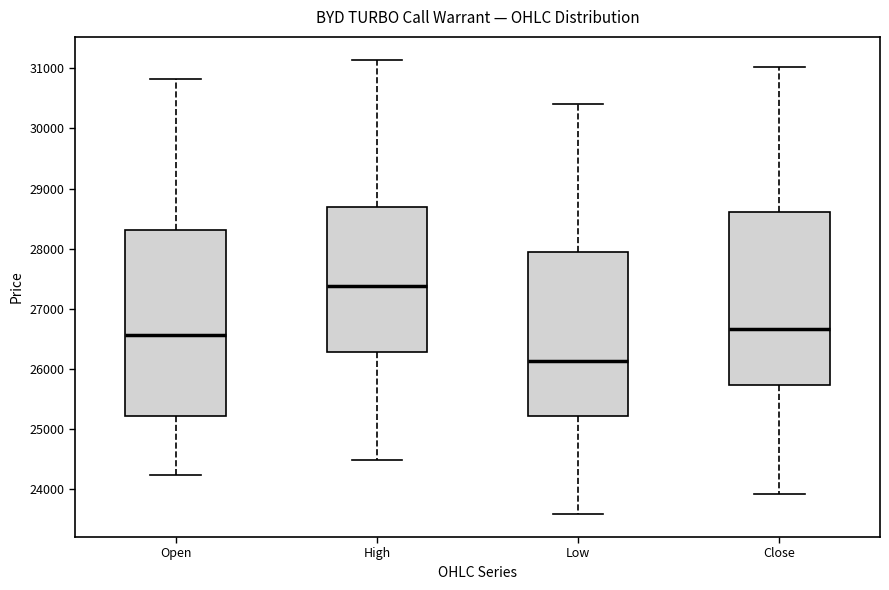

Reading left to right, transcribe this box plot: for each box, give where its median line is, the range the box spans, and where its two whiskers end, as read against the y-axis. The values are not printed on the chart, so give them approximately, as read against the axis.

Open: median 26600, box 25200 to 28300, whiskers 24200 to 30800
High: median 27400, box 26300 to 28700, whiskers 24500 to 31100
Low: median 26100, box 25200 to 28000, whiskers 23600 to 30400
Close: median 26700, box 25700 to 28600, whiskers 23900 to 31000